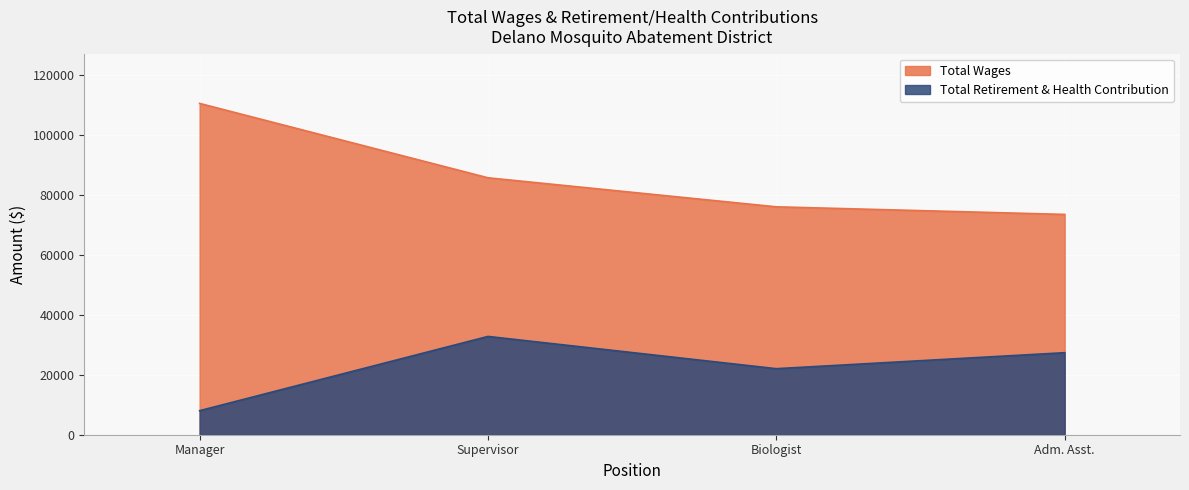

What is the spread (max minus min) of values at Supervisor?

52887